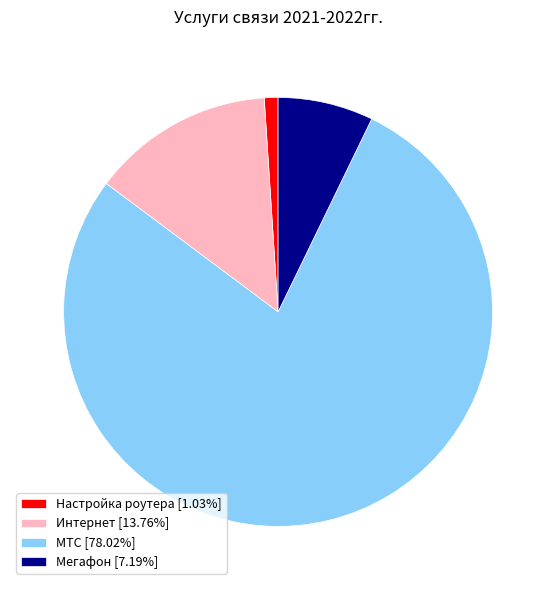

Between МТС and Интернет, which is larger?

МТС